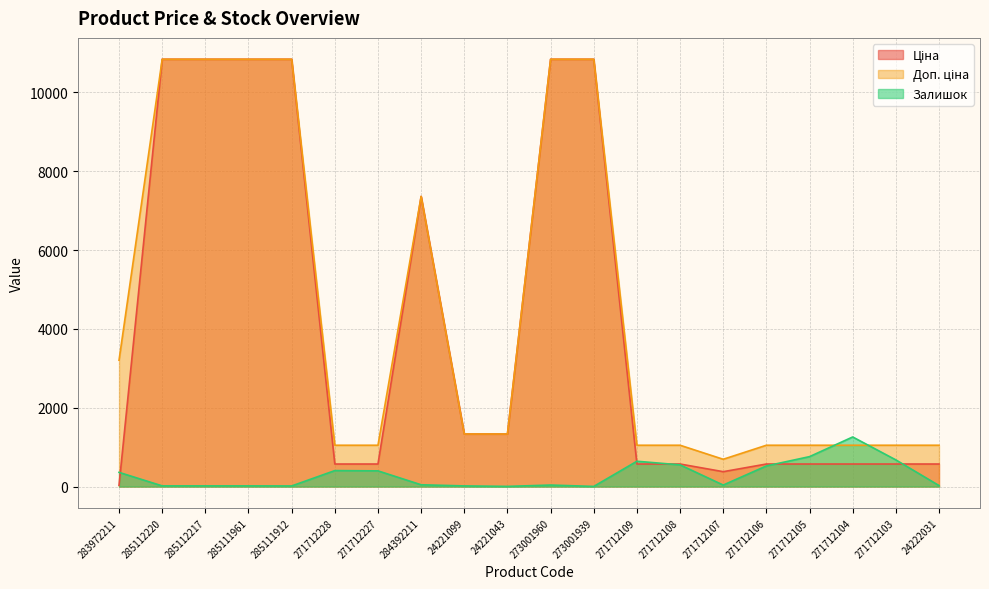

True or false: Ціна and Доп. ціна intersect in this chart.

False